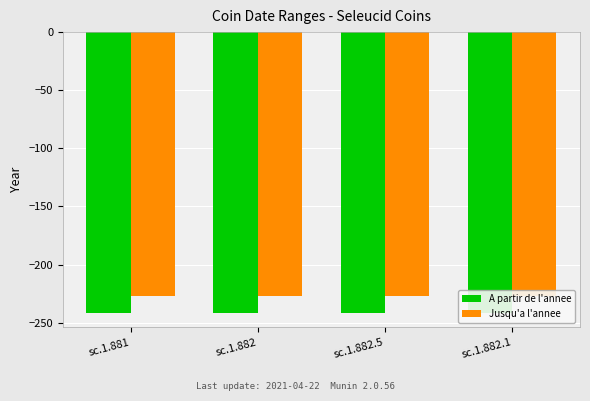

Read the A partir de l'annee value at sc.1.882.5.

-242